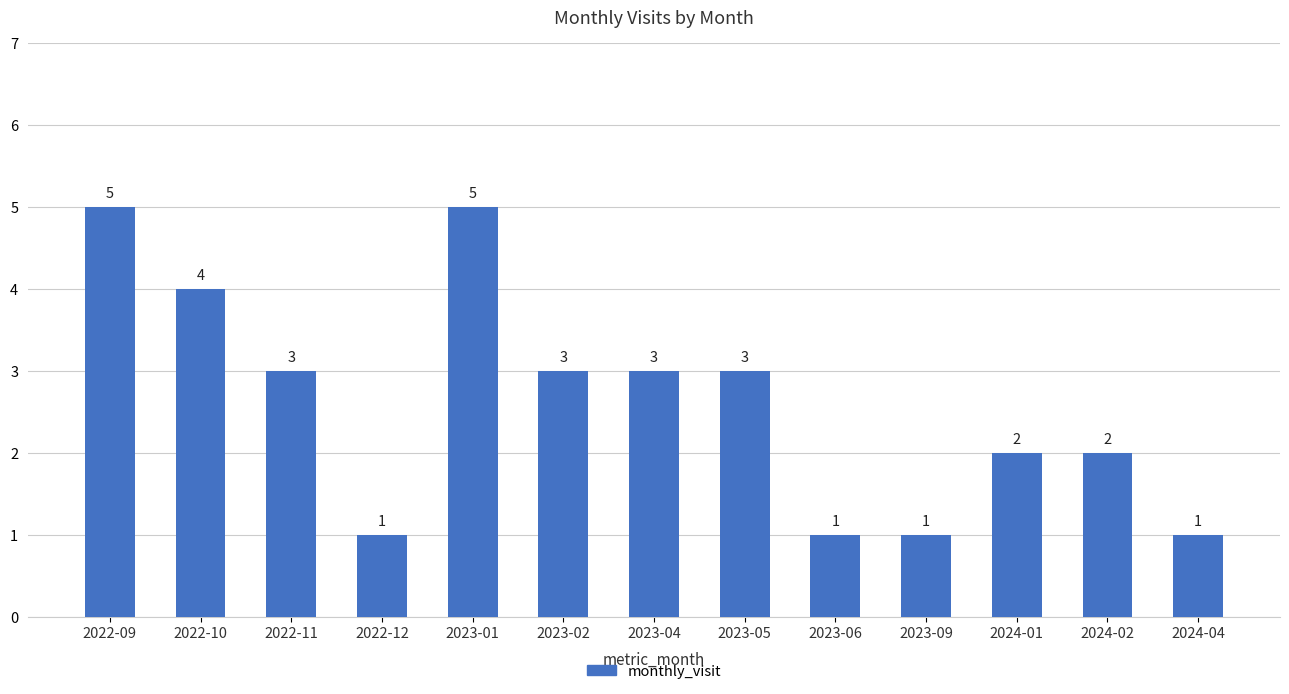

What is the difference between the maximum and minimum values?

4